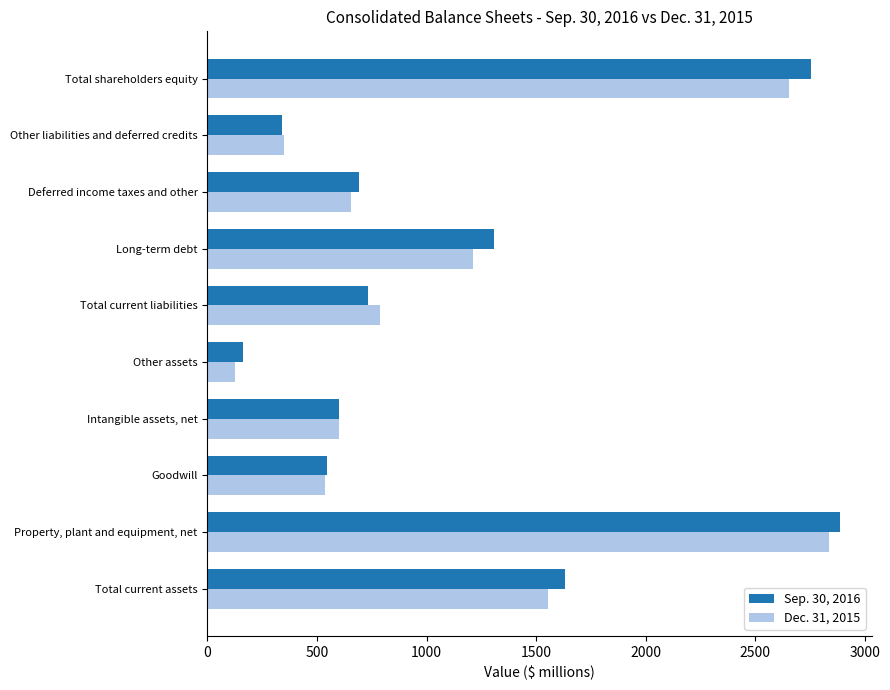

List the series in order of their peak value, highest first.

Sep. 30, 2016, Dec. 31, 2015